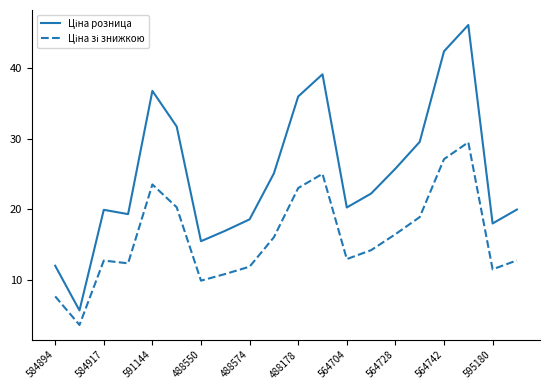

What is the greatest value displayed?

46.1